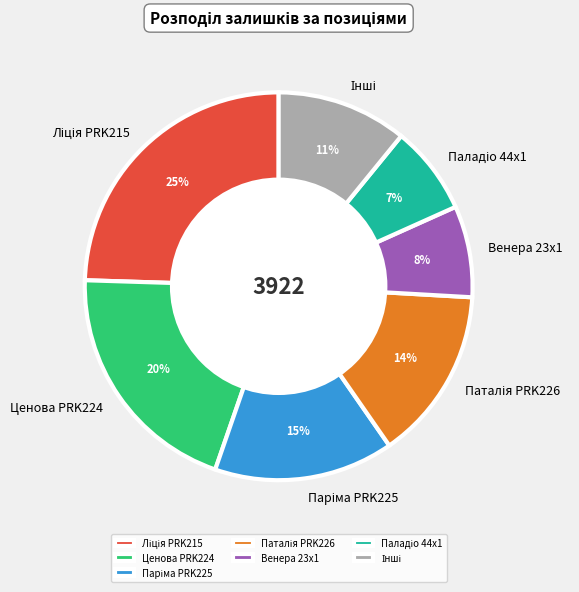

Which has a higher value, Венера 23x1 or Ценова PRK224?

Ценова PRK224